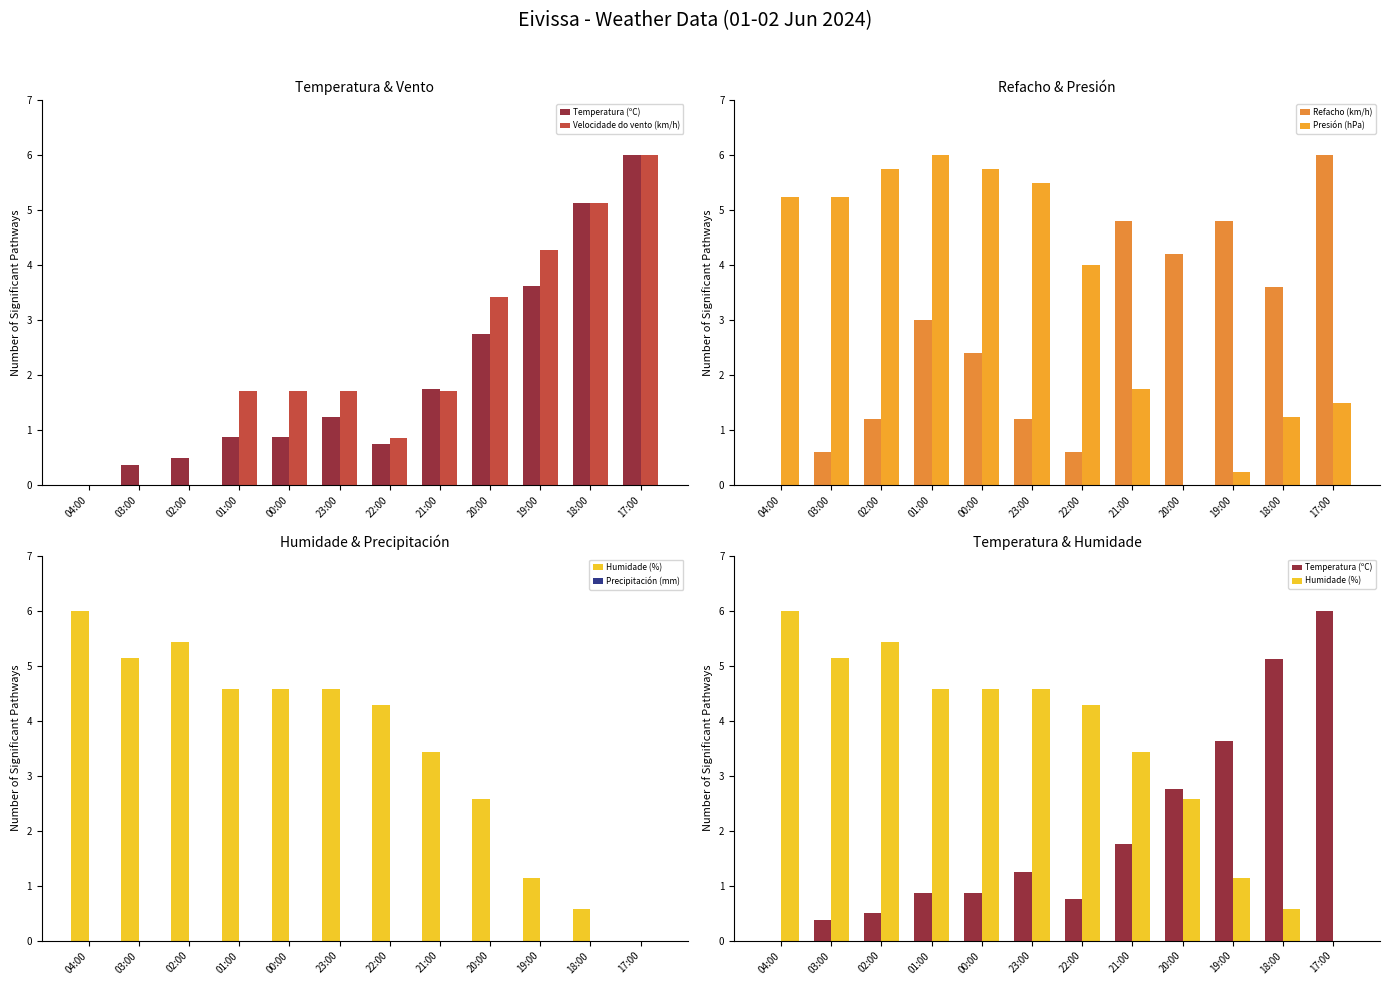

Are the bars grouped side by side (vs. stacked)?

Yes